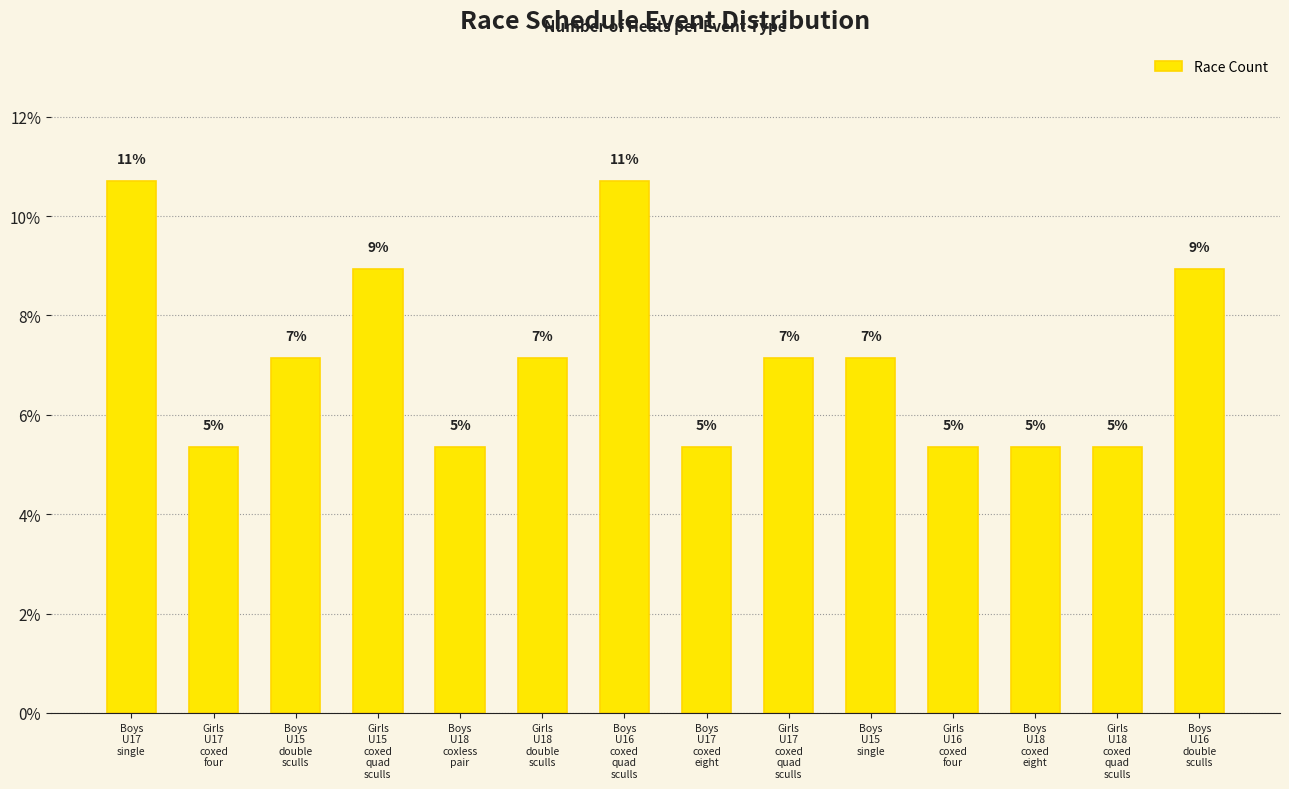

Between Boys
U16
coxed
quad
sculls and Girls
U15
coxed
quad
sculls, which is larger?

Boys
U16
coxed
quad
sculls